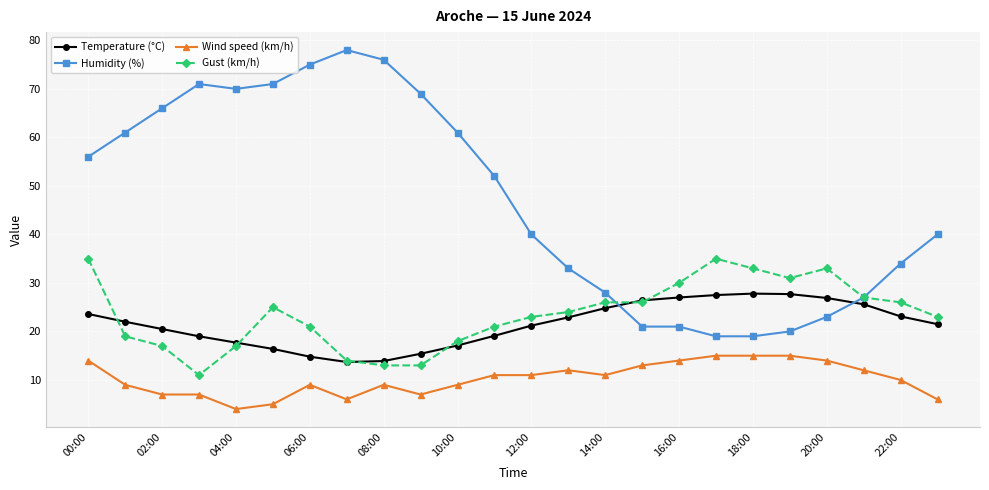

What is the average value of the Humidity (%) series?

47.1